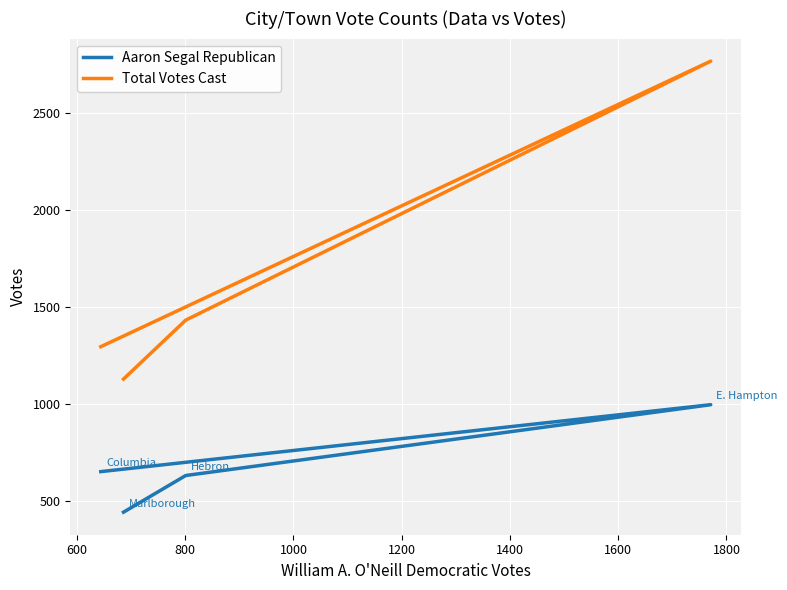

What is the average value of the Total Votes Cast series?

1656